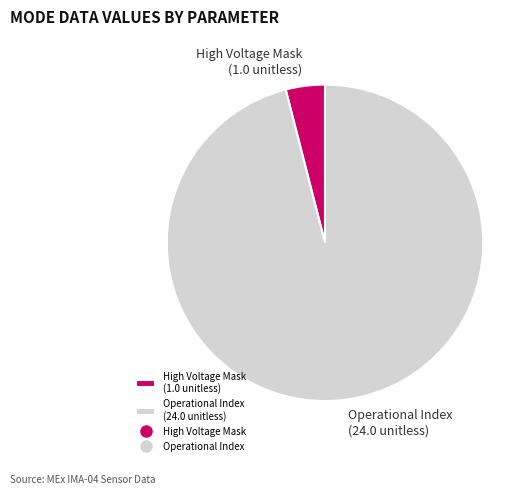

Count the number of slices in the pie.

2